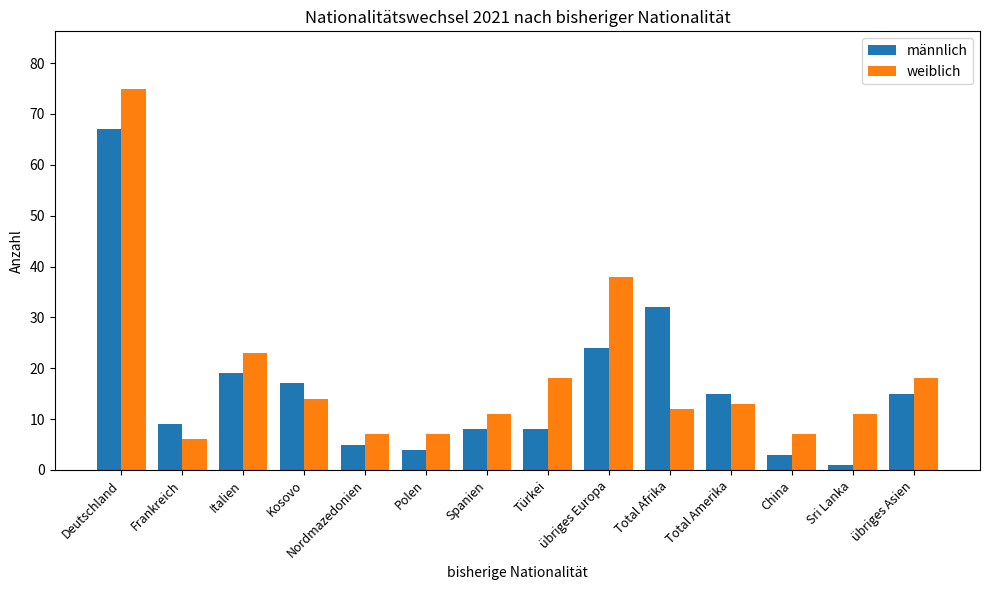

Which category has the lowest value in the weiblich series?

Frankreich